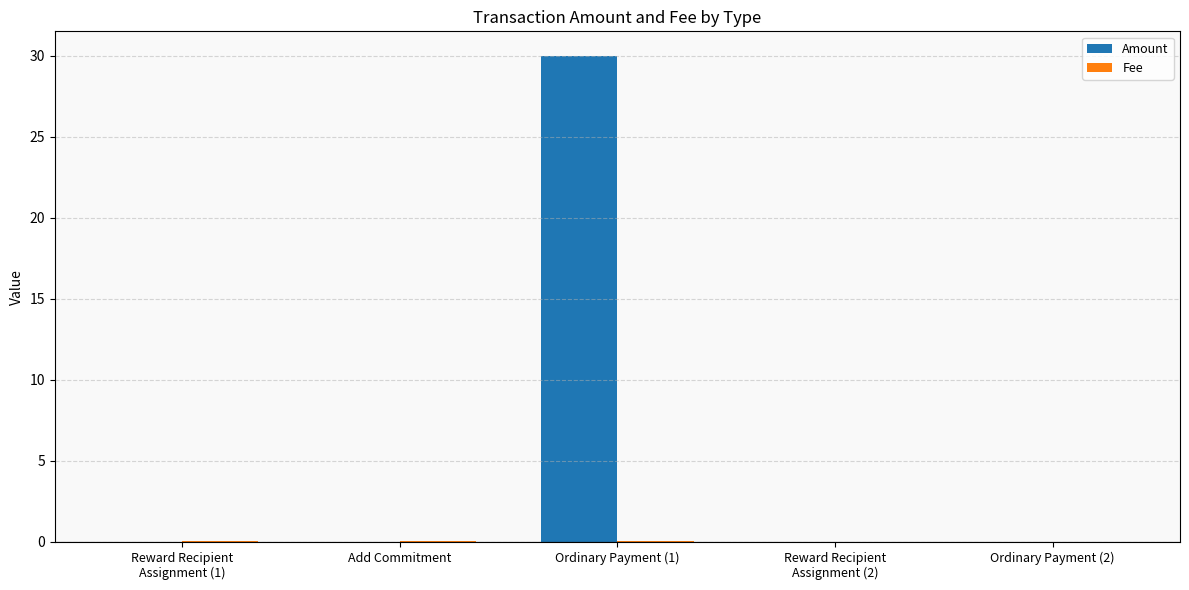

At which label does Amount reach its peak?

Ordinary Payment (1)